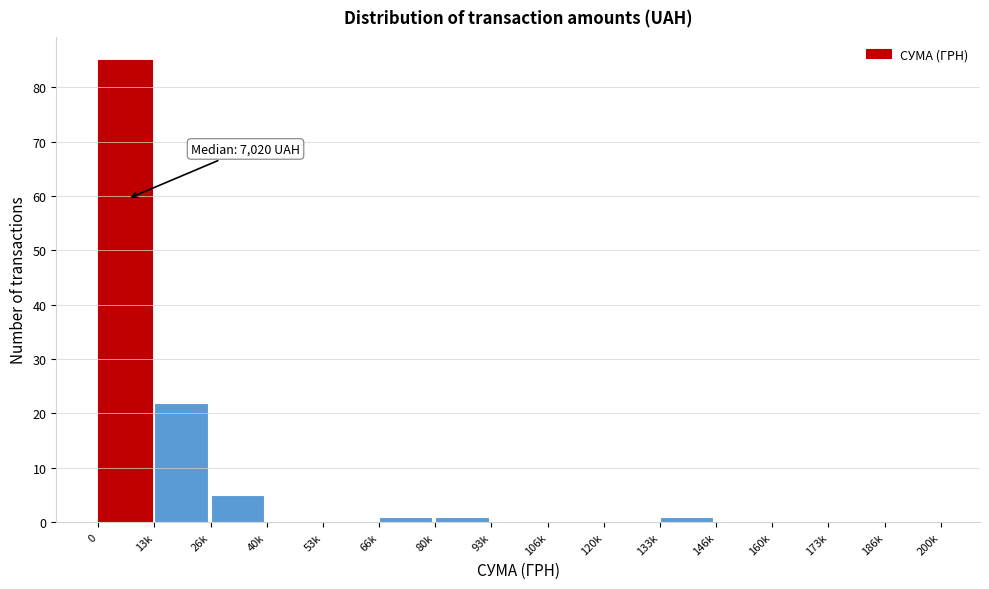

Reading left to right, what are all the values shown in this chart?

0=85	13k=22	26k=5	40k=0	53k=0	66k=1	80k=1	93k=0	106k=0	120k=0	133k=1	146k=0	160k=0	173k=0	186k=0